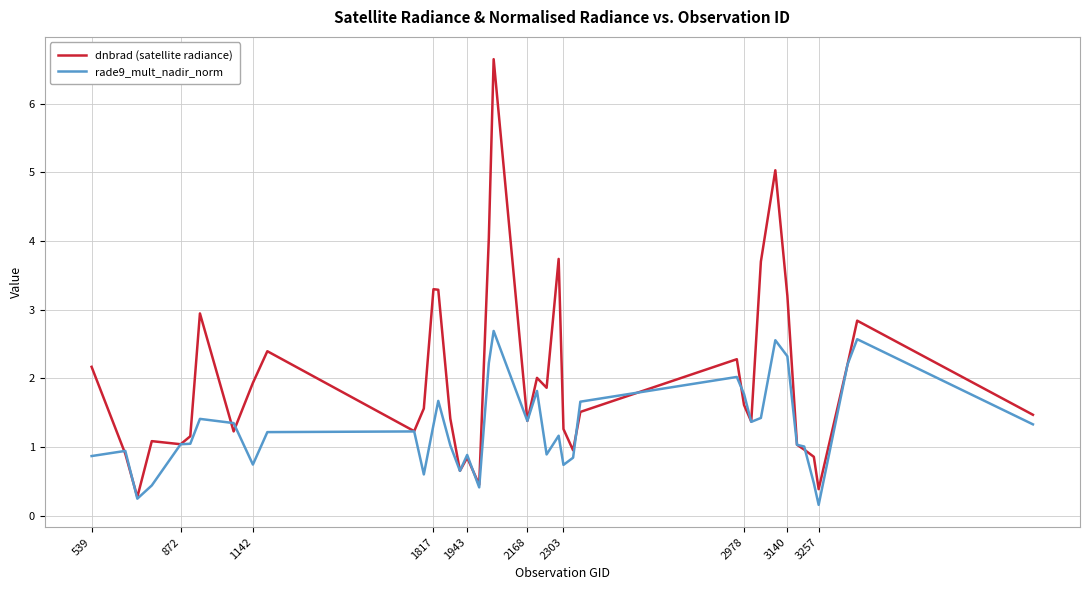

What is the maximum value shown in the chart?

6.6